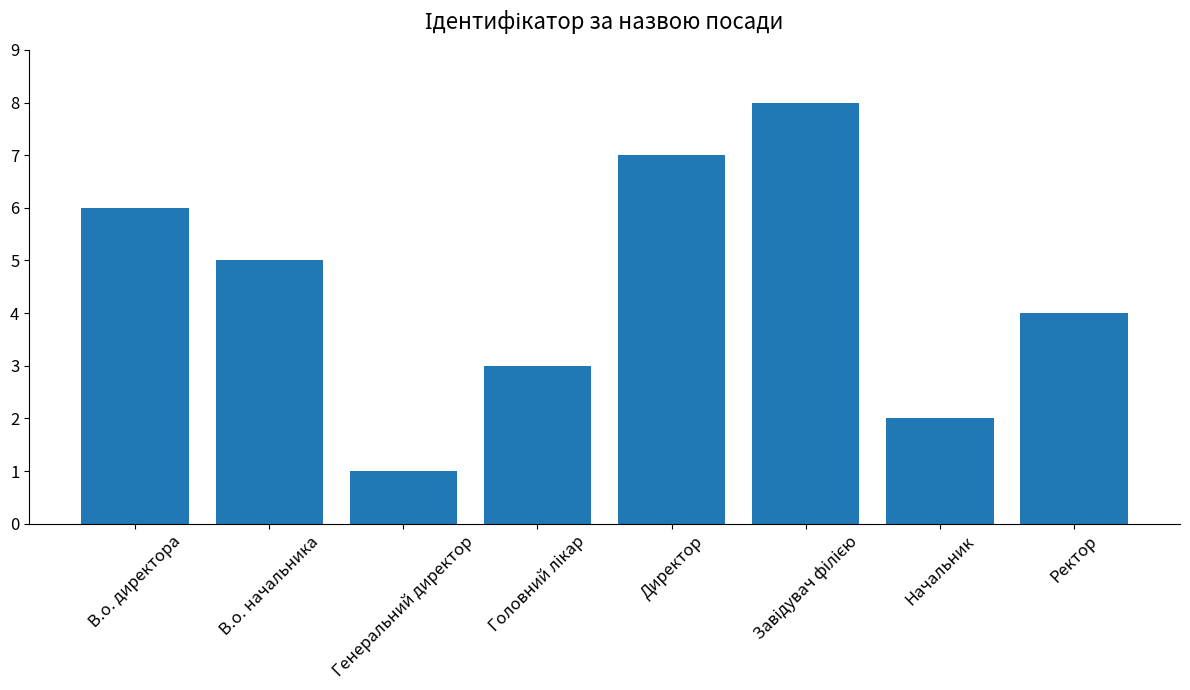

Where is the data nearest to the value 4?

Ректор